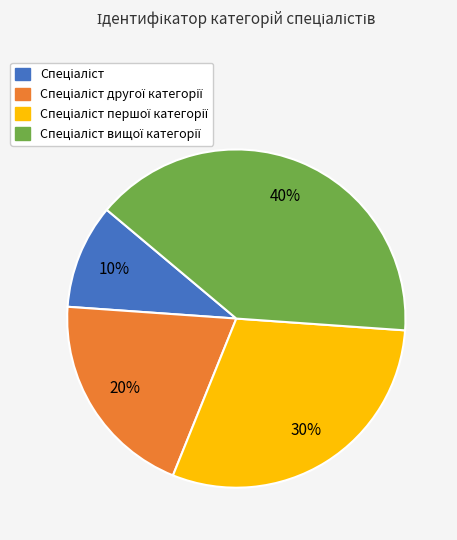

Is there any slice that represents more than half of the pie?

No